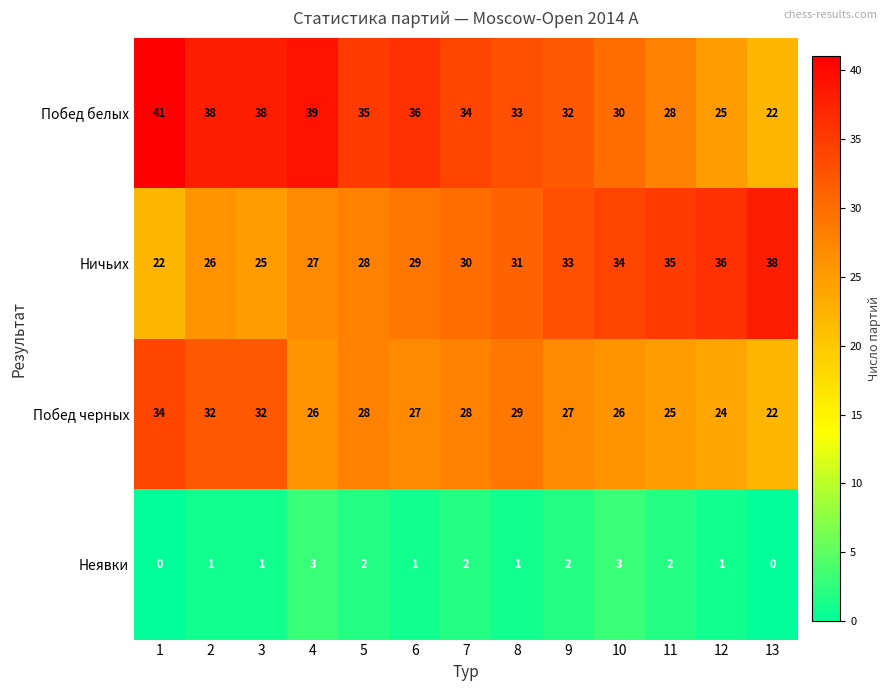

What is the spread (max minus min) of values at 3?

37